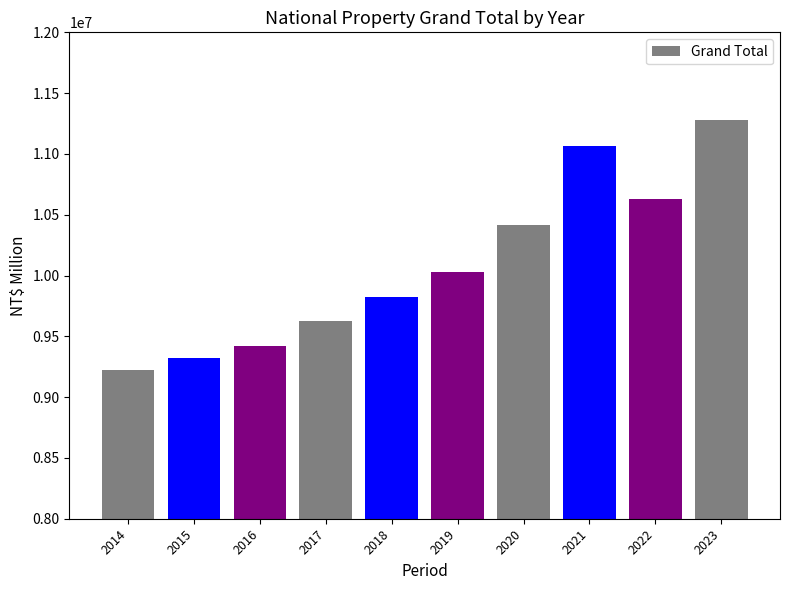

Are the bars grouped side by side (vs. stacked)?

No